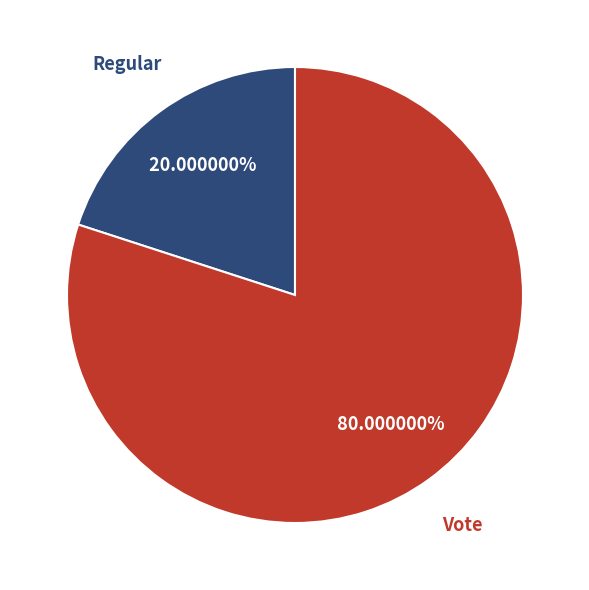

What is the ratio of the value at Vote to the value at Regular?

4.0